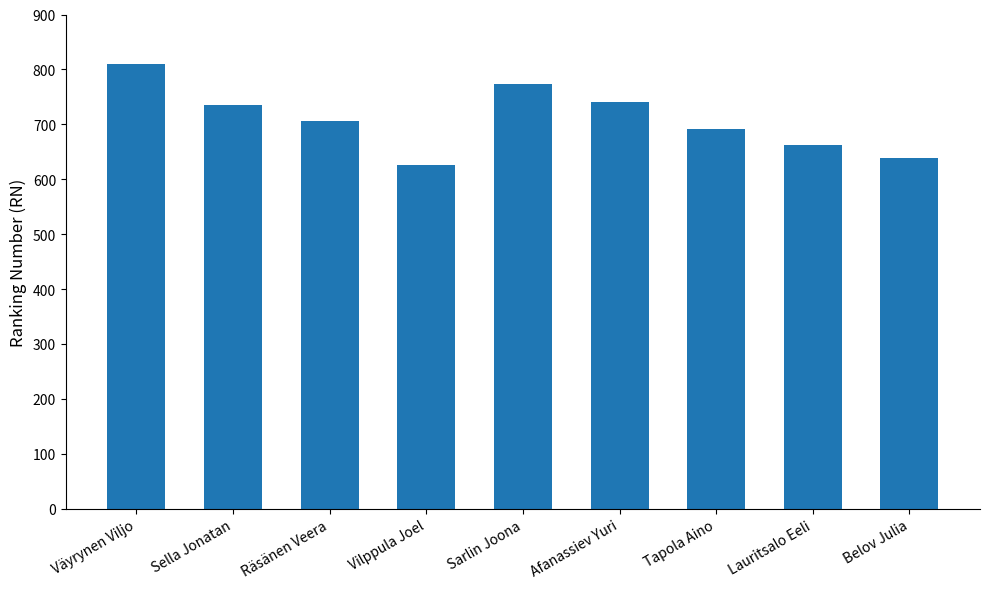

Reading left to right, list all the values displayed in this chart.

Väyrynen Viljo=809	Sella Jonatan=735	Räsänen Veera=706	Vilppula Joel=626	Sarlin Joona=773	Afanassiev Yuri=741	Tapola Aino=692	Lauritsalo Eeli=663	Belov Julia=638